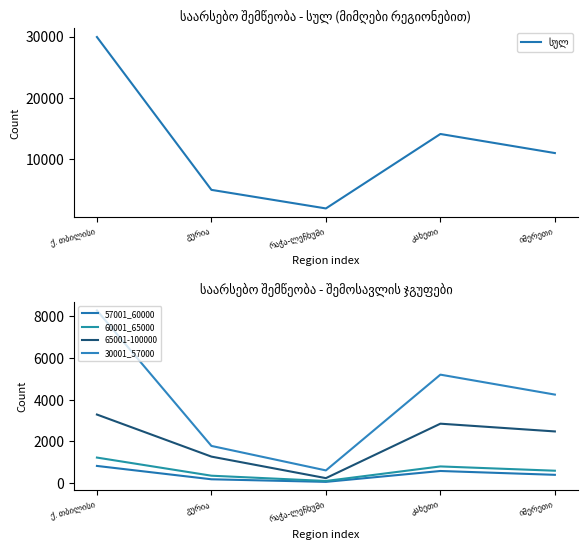

Is it true that სულ equals 6842 at გურია?

False